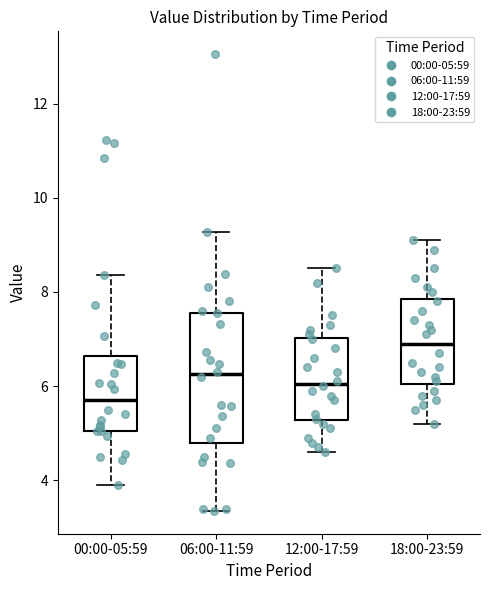

Which box has the highest median line?

18:00-23:59